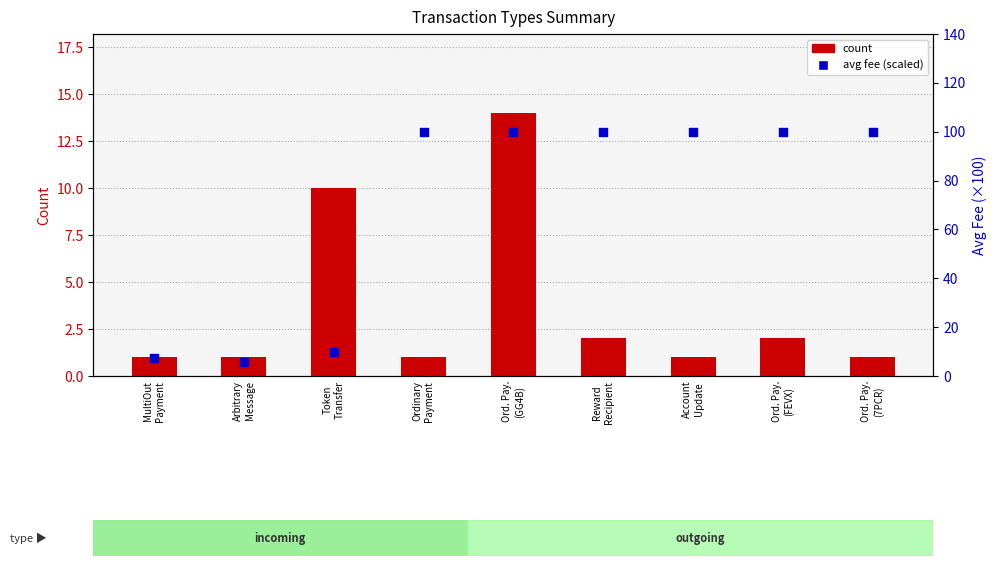

Is the value of count at Ord. Pay.
(7PCR) greater than the value of avg fee (scaled) at Token
Transfer?

No